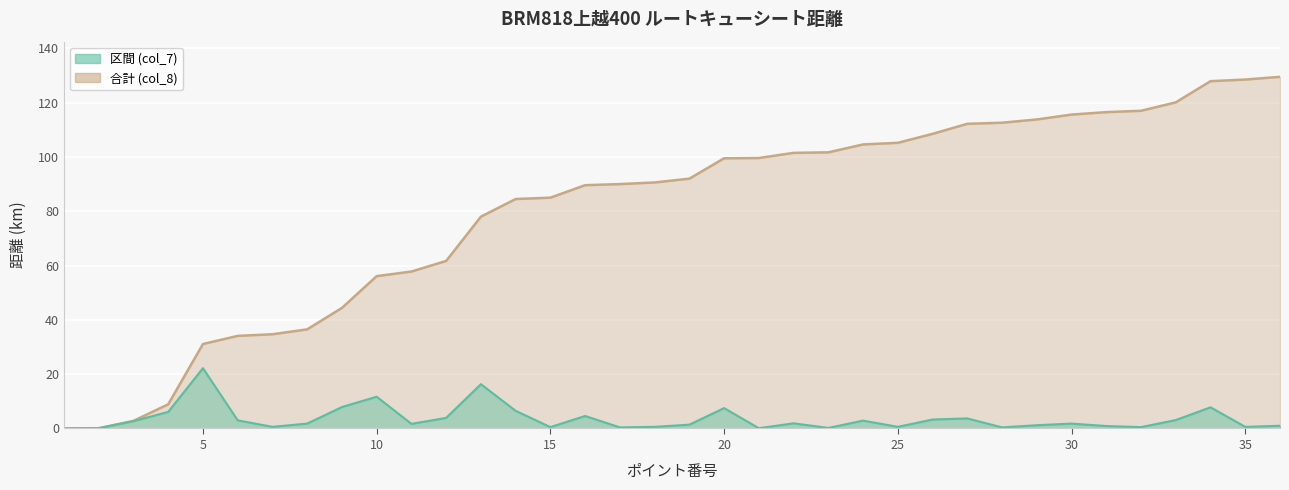

Rank the series by their average value, from lowest to highest.

区間 (col_7), 合計 (col_8)